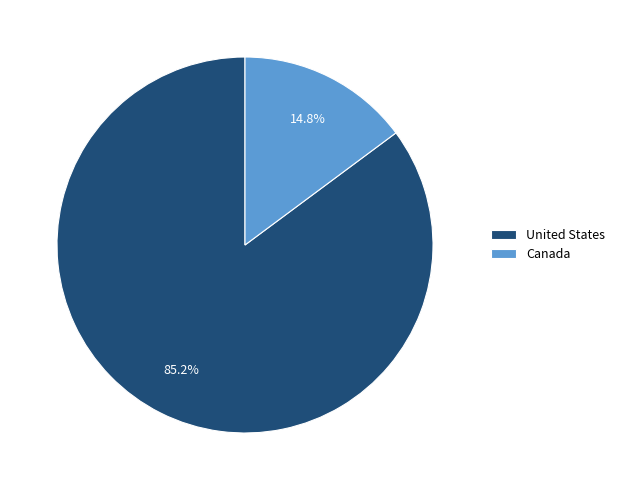

How much of the chart is everything except United States?

14.8%